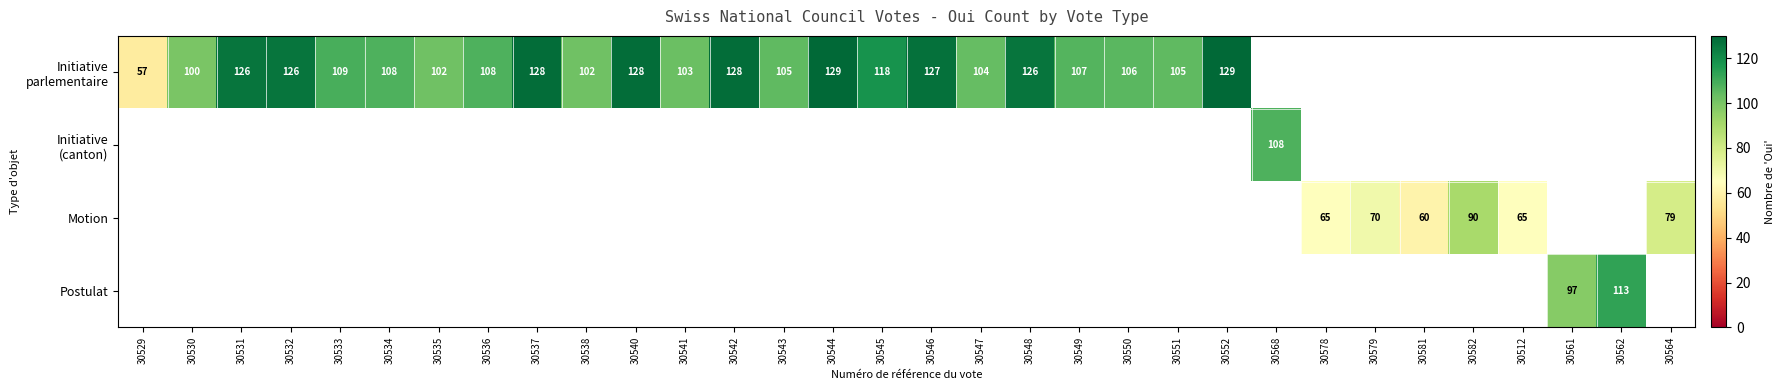

At how many categories does at least one series exceed 85?

26